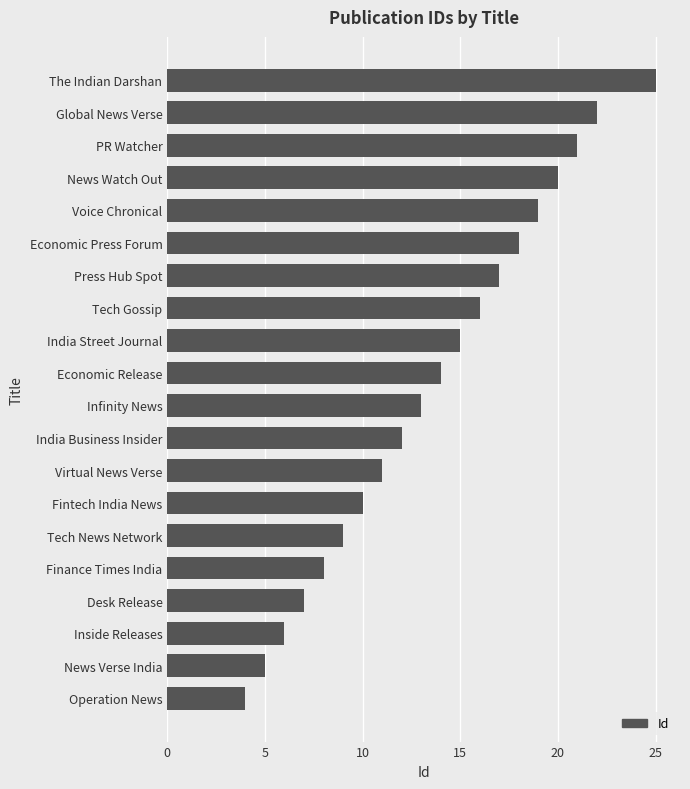

At which label is the value closest to 14?

Economic Release